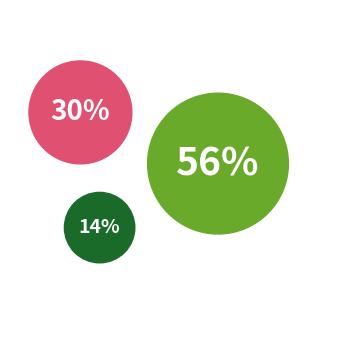

How many slices are in this pie chart?

3